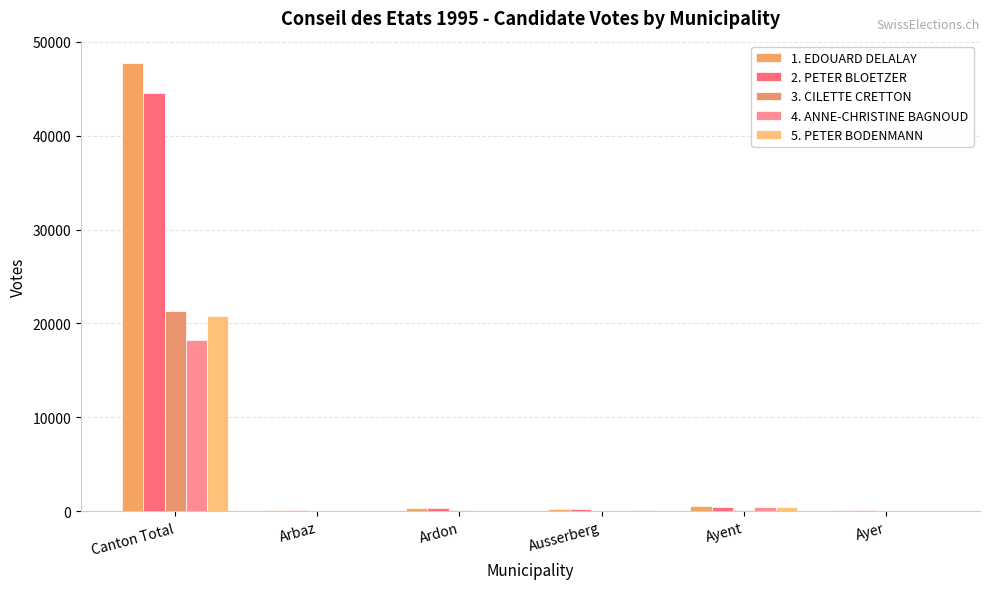

Which series has the largest range (max minus min)?

1. EDOUARD DELALAY